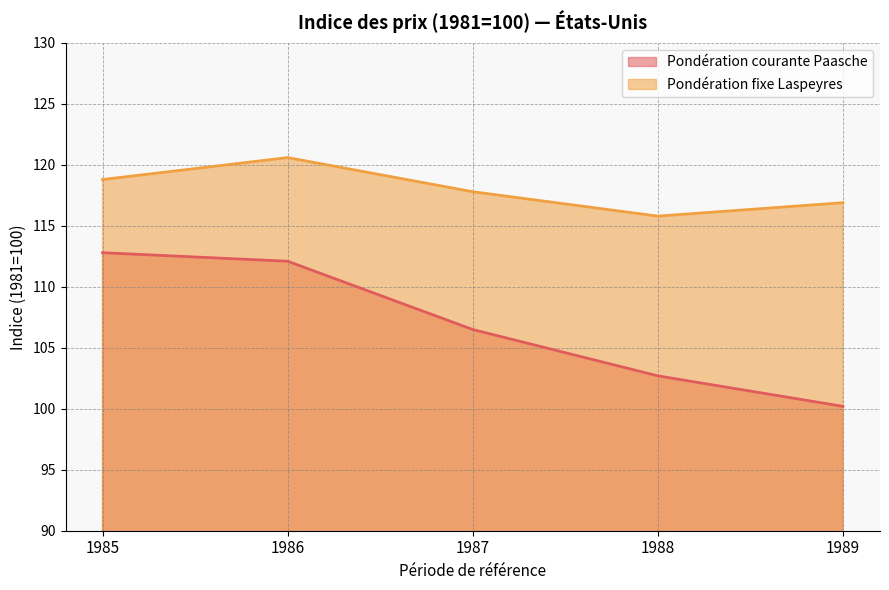

Reading left to right, extract all data points from this chart.

Pondération courante Paasche: 1985=112.8	1986=112.1	1987=106.5	1988=102.7	1989=100.2
Pondération fixe Laspeyres: 1985=118.8	1986=120.6	1987=117.8	1988=115.8	1989=116.9